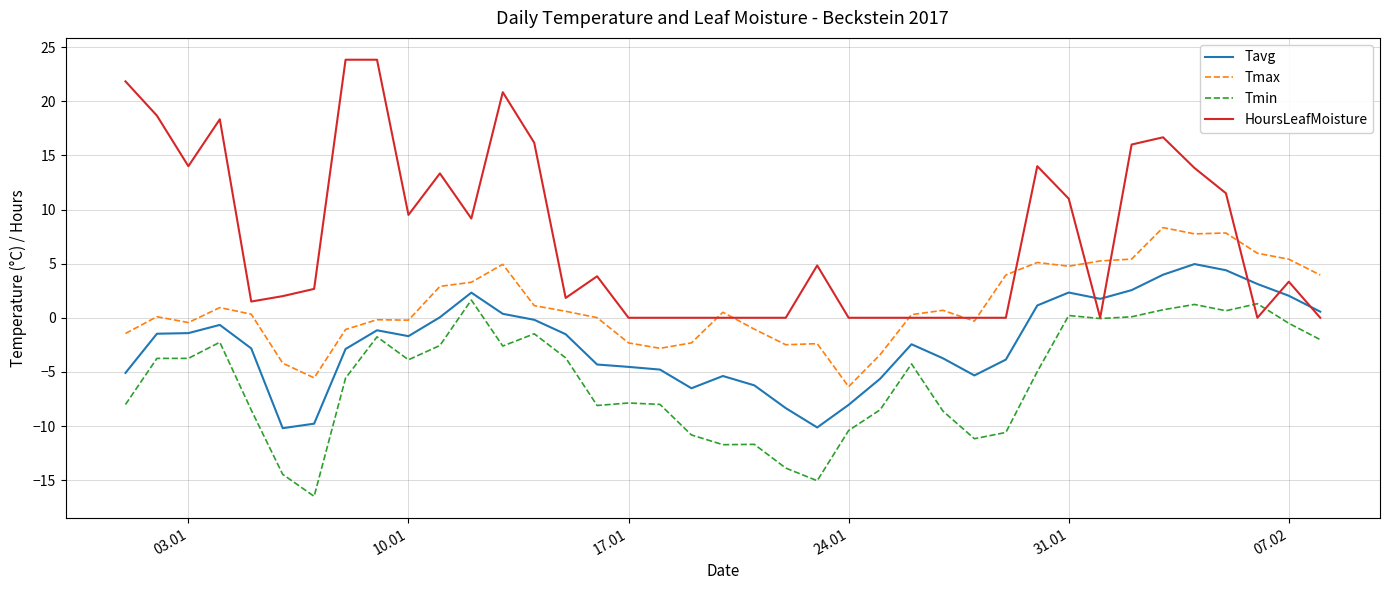

Rank the series by their average value, from lowest to highest.

Tmin, Tavg, Tmax, HoursLeafMoisture